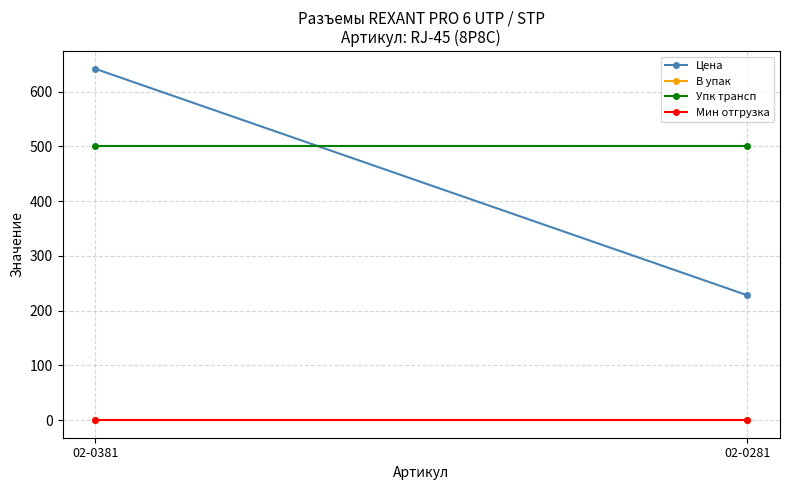

At which category is the sum across all series the highest?

02-0381